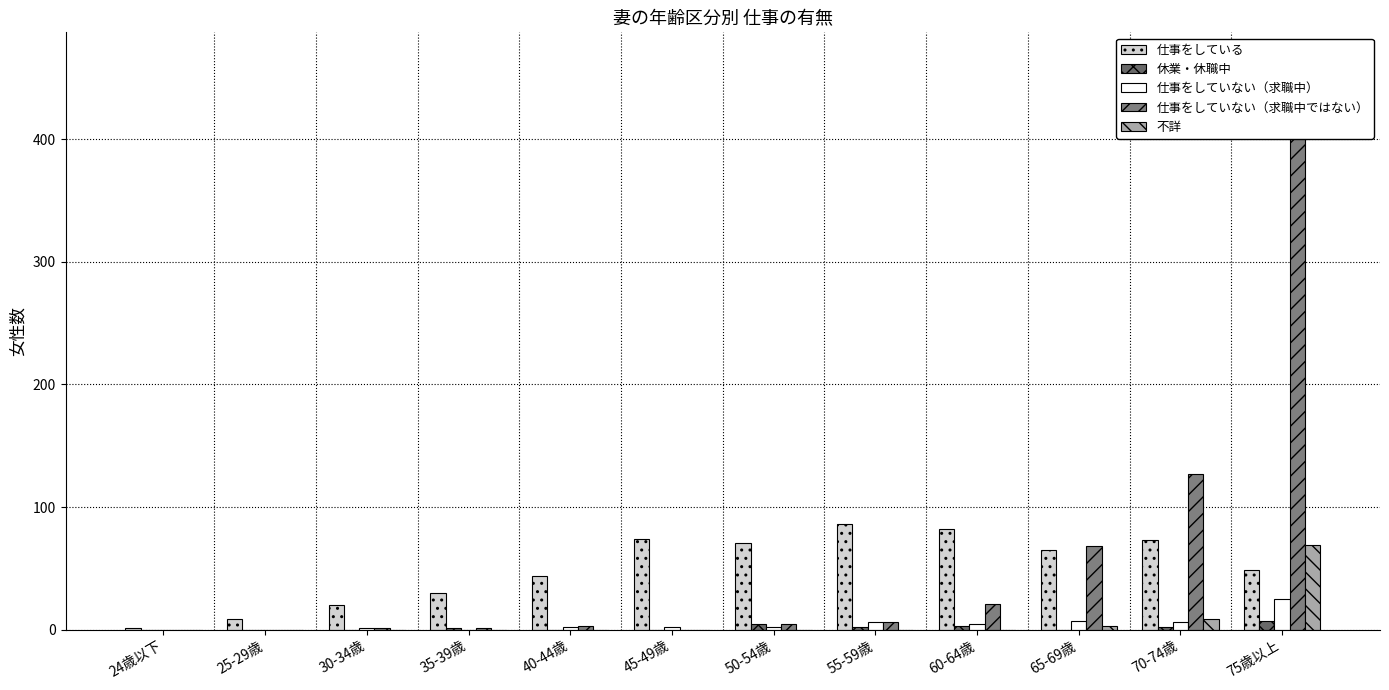

Rank the categories by 仕事をしていない（求職中） value from lowest to highest.

24歳以下, 25-29歳, 35-39歳, 30-34歳, 40-44歳, 45-49歳, 50-54歳, 60-64歳, 55-59歳, 70-74歳, 65-69歳, 75歳以上